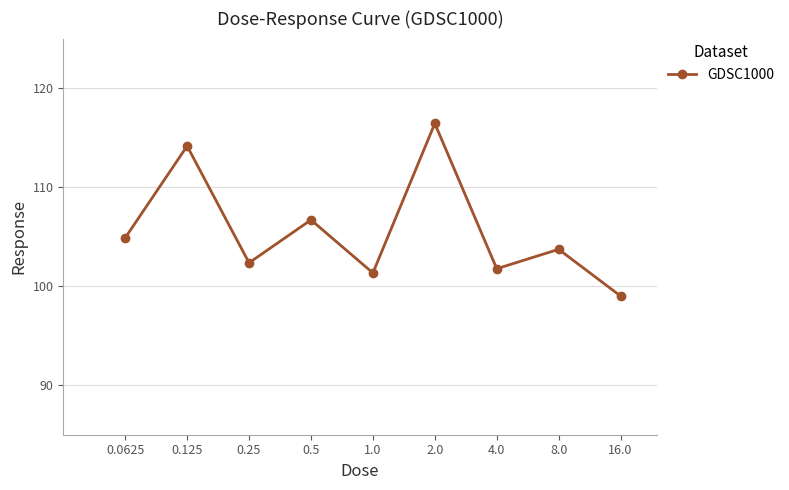

What is the difference between the second highest and minimum values?

15.1